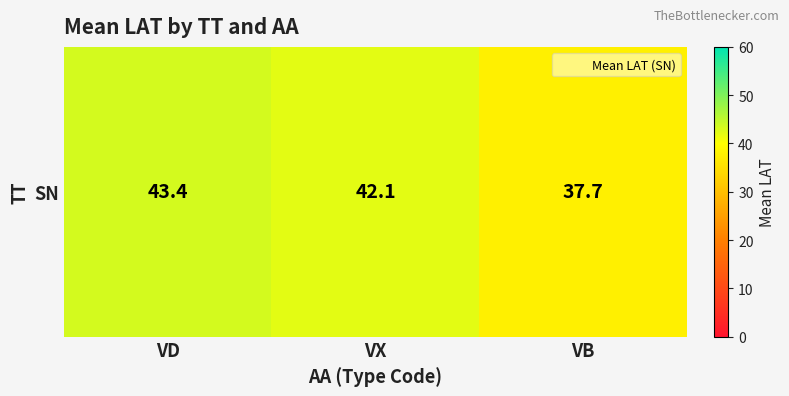

How many values are below 42?

1